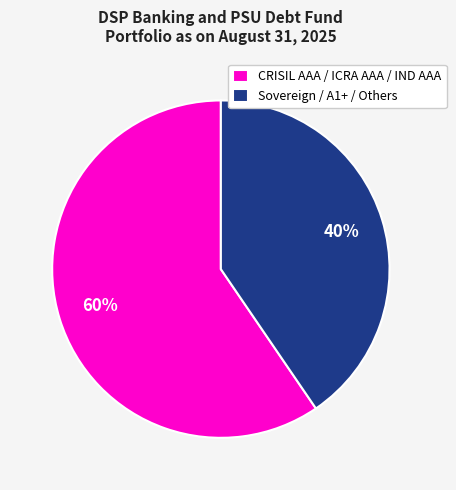

True or false: Sovereign / A1+ / Others accounts for 40% of the total.

True